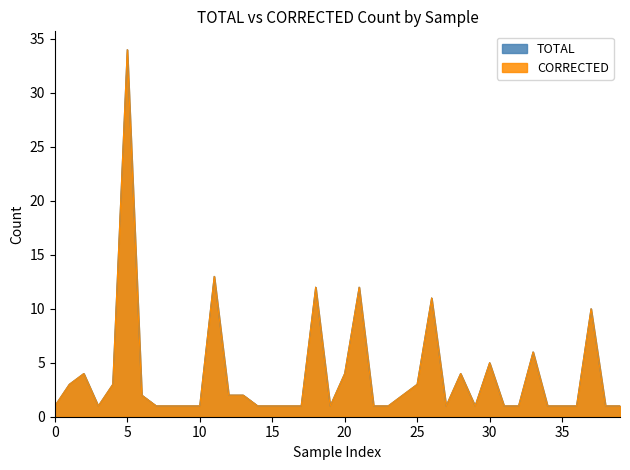

Which series changed the most between 10 and 18?

TOTAL